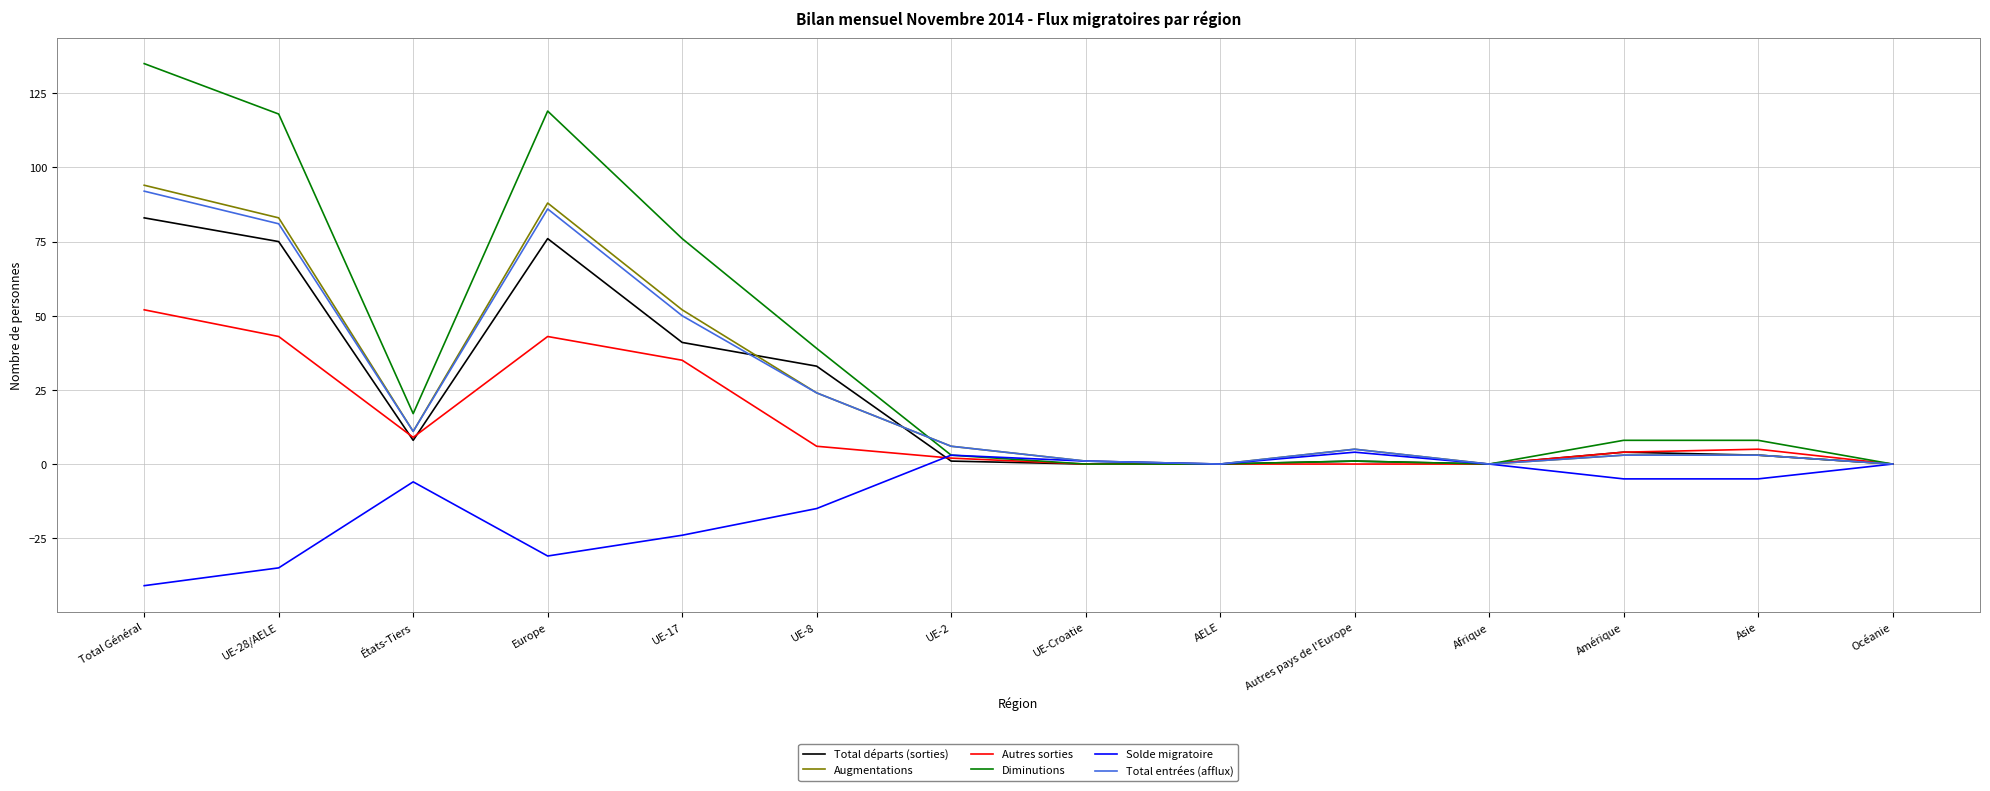

What is the difference between the Diminutions values at Europe and UE-Croatie?

119